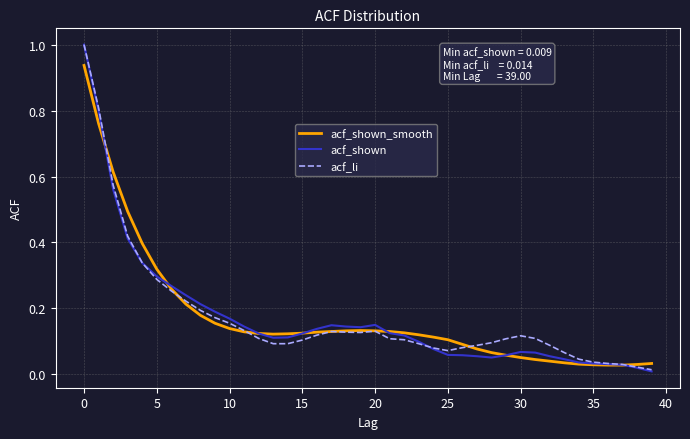

What is the greatest value displayed?

1.0